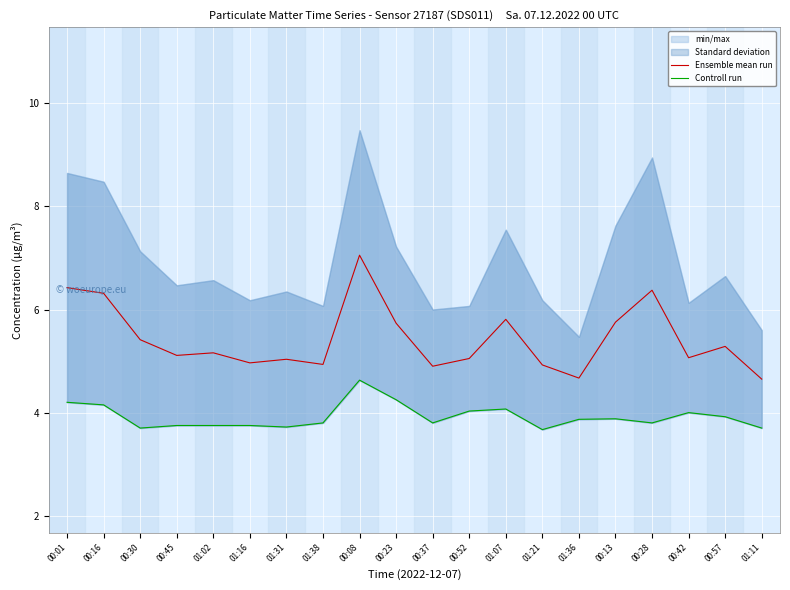

What is the label of the 8th point from the left?

01:38